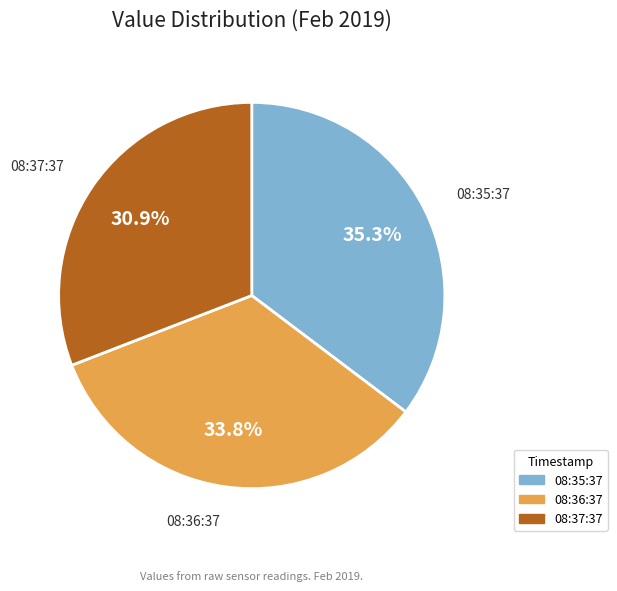

Count the number of slices in the pie.

3